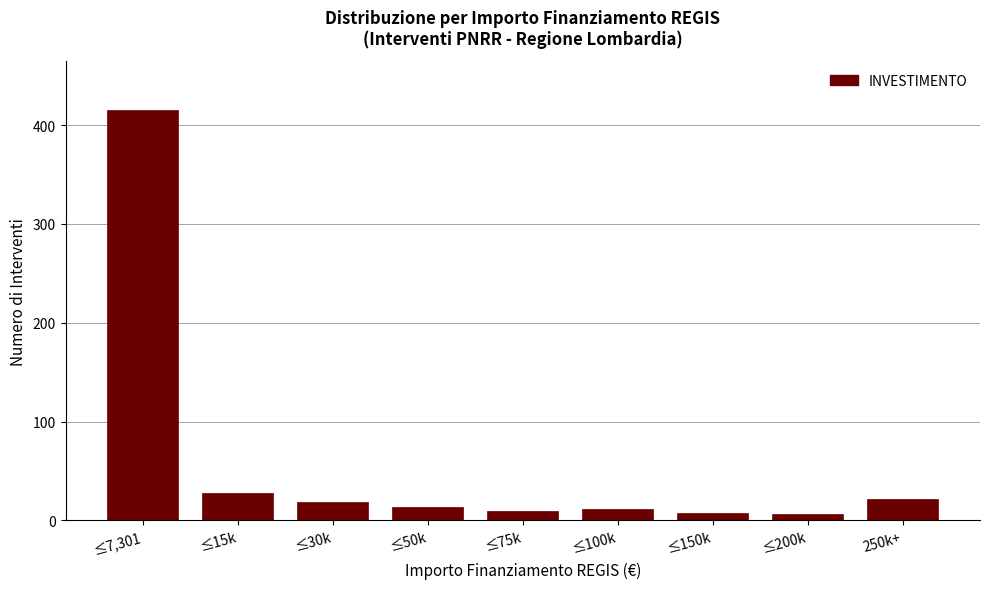

Reading left to right, extract all data points from this chart.

≤7,301=415	≤15k=28	≤30k=19	≤50k=14	≤75k=10	≤100k=12	≤150k=8	≤200k=6	250k+=22